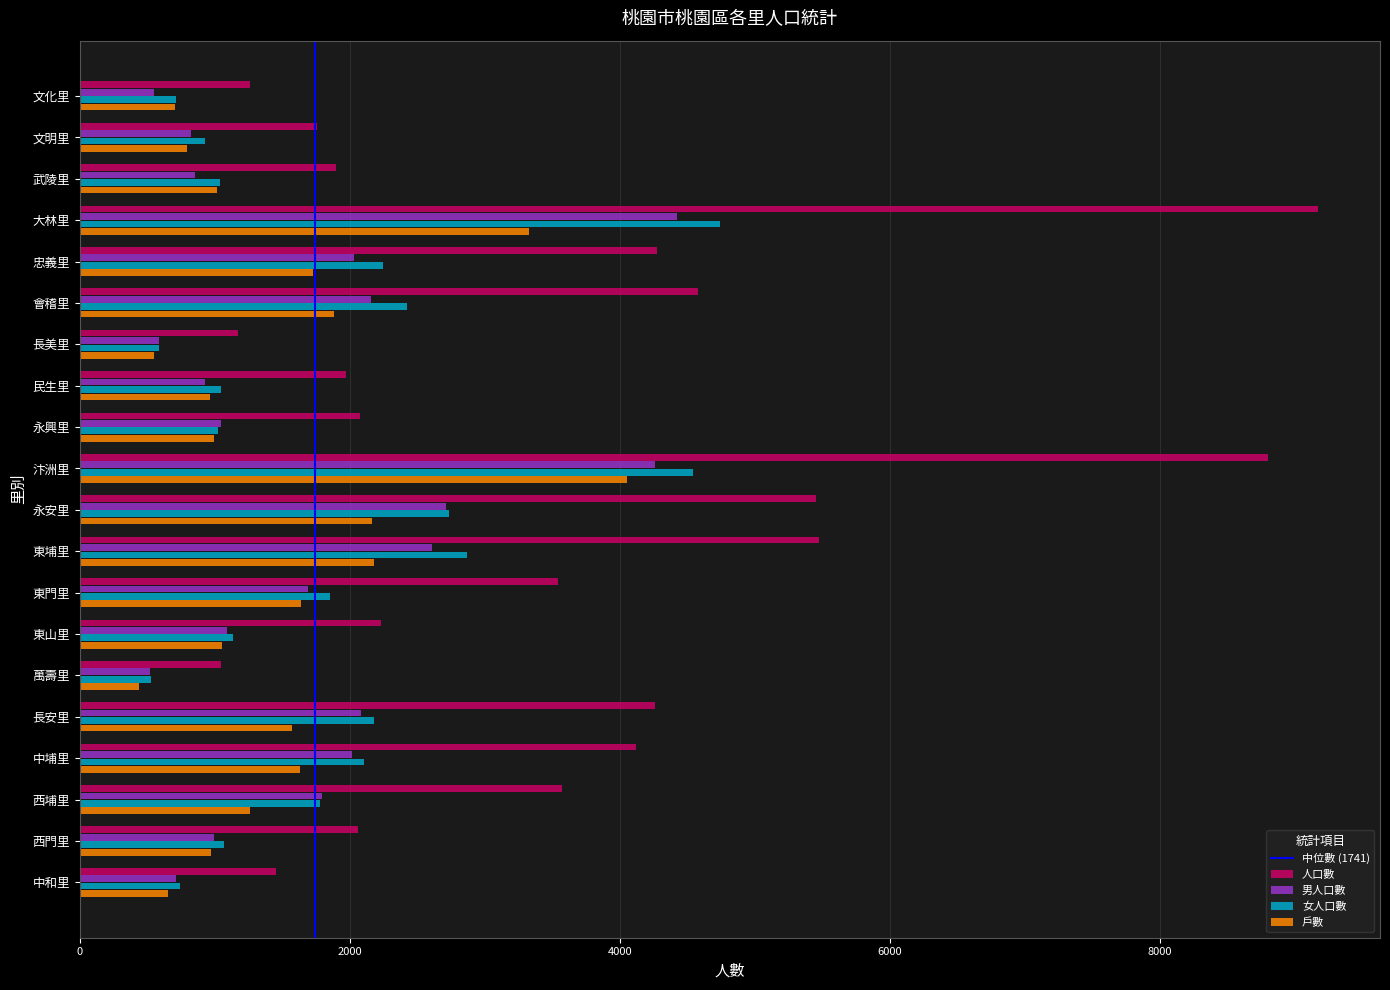

What value does the 男人口數 series have at 永興里?

1048